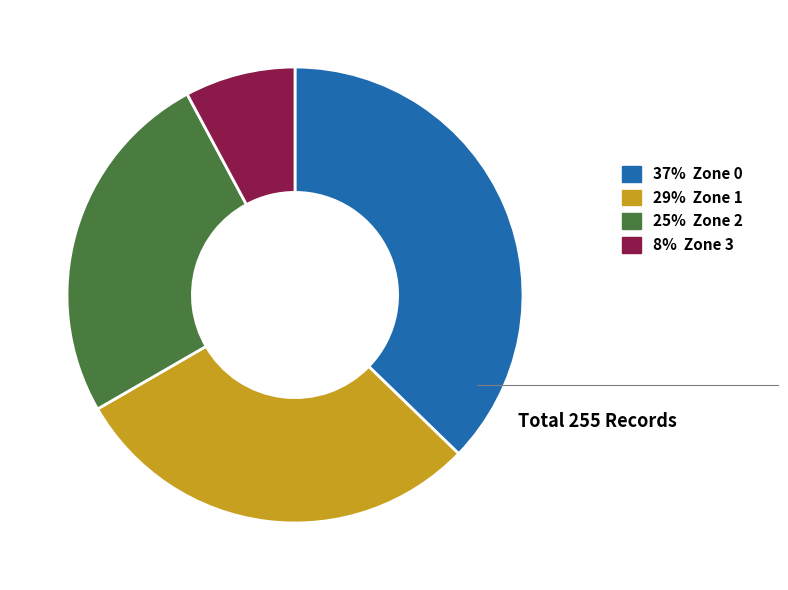

Does any single category account for the majority?

No